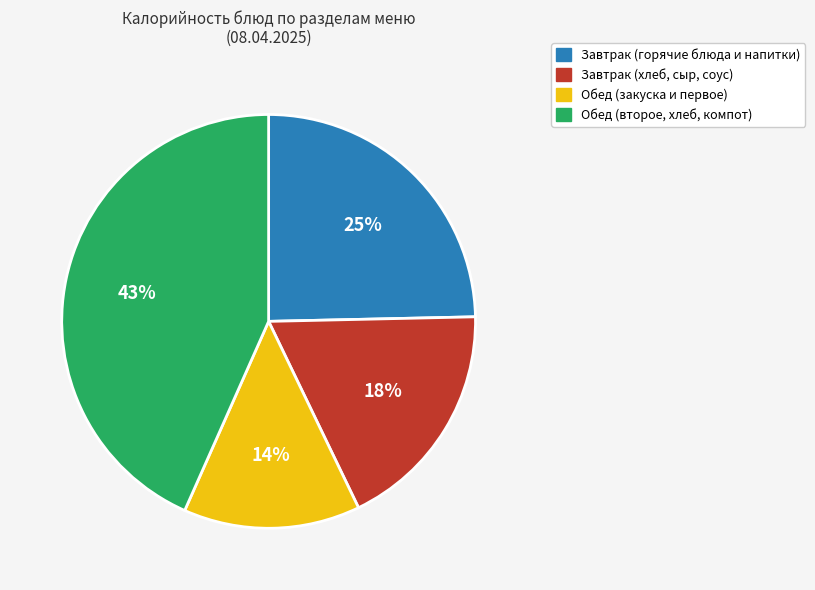

To the nearest percent, what is the average slice percentage?

25%